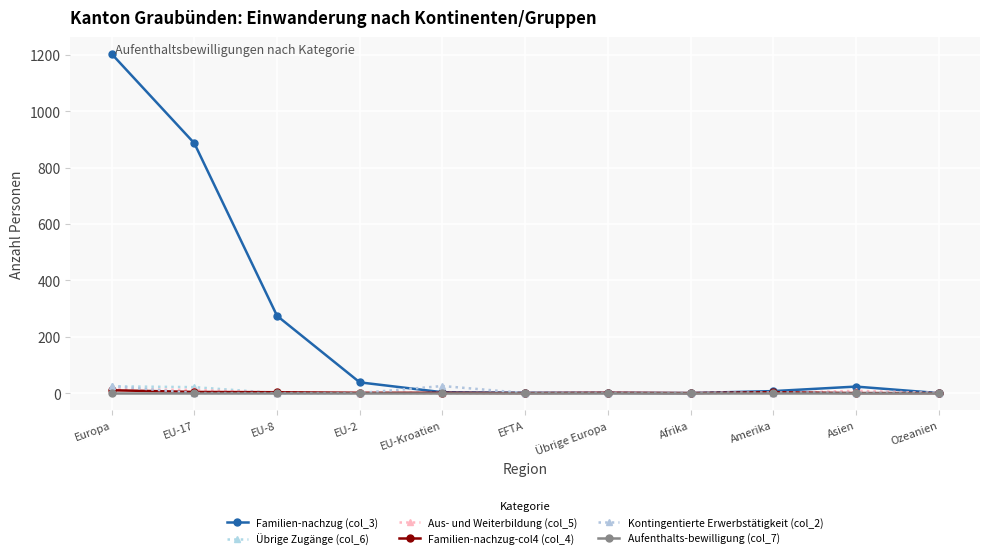

Between which two adjacent categories do Familien-nachzug (col_3) and Übrige Zugänge (col_6) first intersect?

EFTA and Übrige Europa